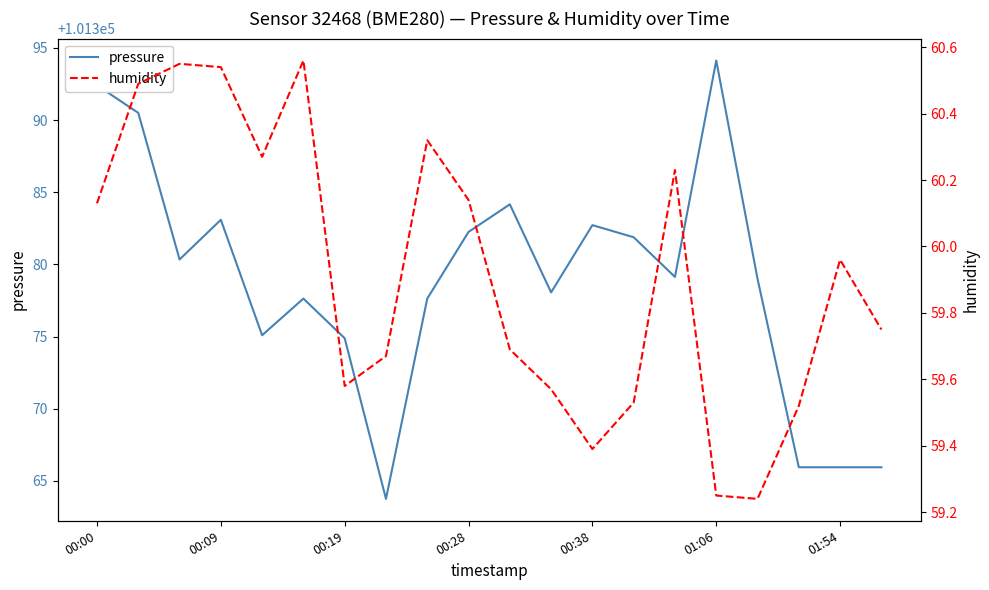

Is it true that pressure equals 36228.7 at 00:00?

False